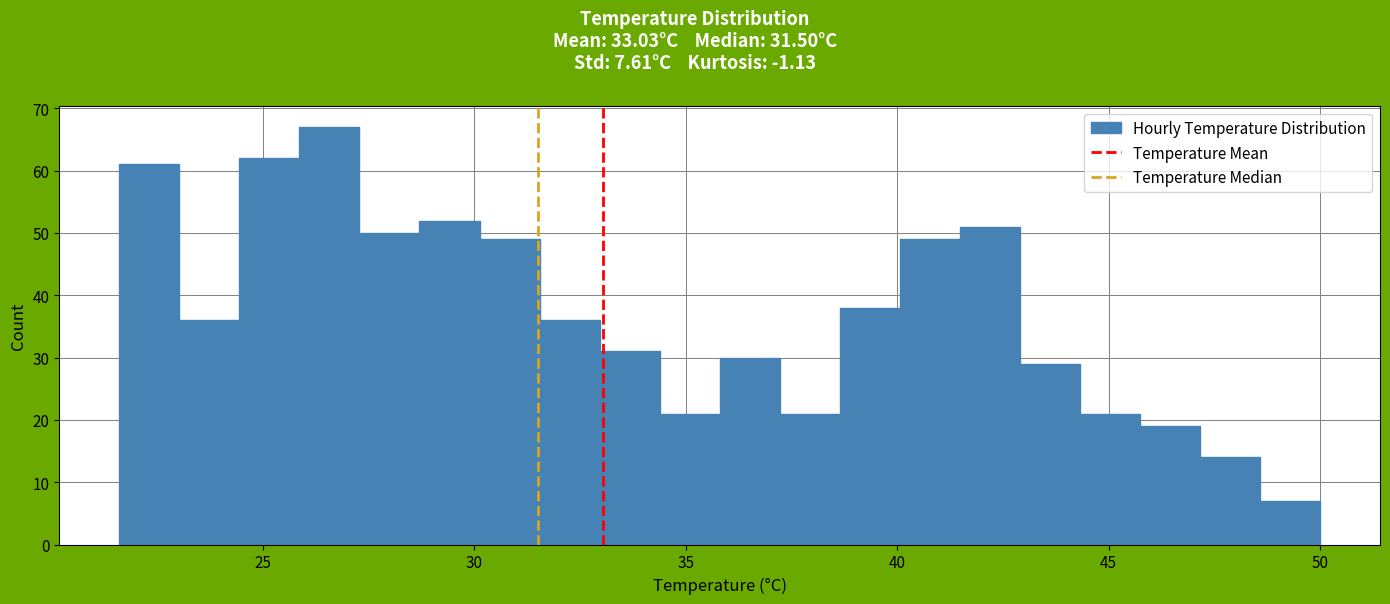

Around what value on the x-axis is the tallest bar? Give the approximate position of its centre, as read against the axis.

26.5